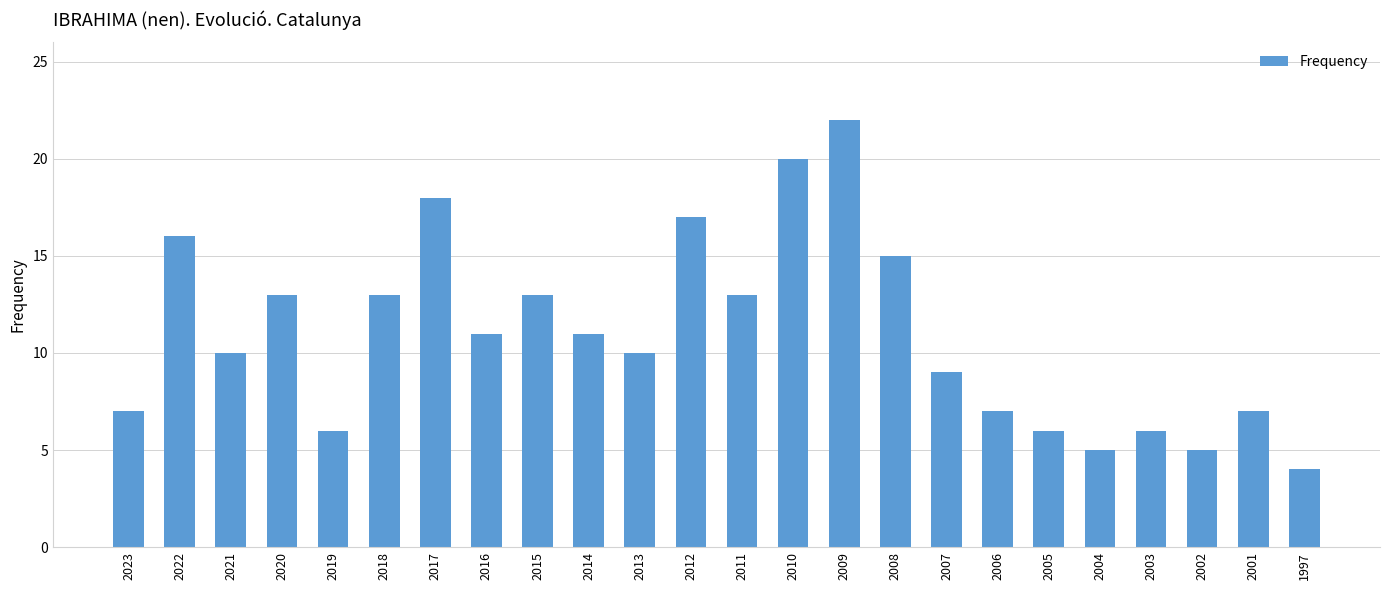

How many data points does each series have?

24